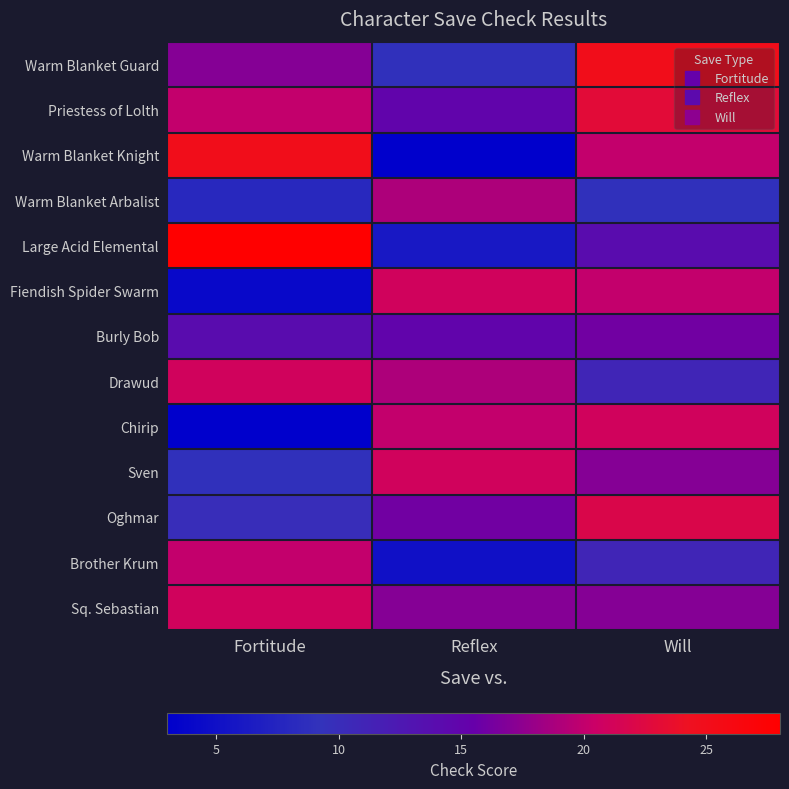

Reading right to left, list all the values displayed in this chart.

Warm Blanket Guard: Will=25	Reflex=9	Fortitude=17
Priestess of Lolth: Will=23	Reflex=15	Fortitude=20
Warm Blanket Knight: Will=20	Reflex=3	Fortitude=25
Warm Blanket Arbalist: Will=9	Reflex=19	Fortitude=8
Large Acid Elemental: Will=14	Reflex=6	Fortitude=28
Fiendish Spider Swarm: Will=20	Reflex=21	Fortitude=4
Burly Bob: Will=16	Reflex=15	Fortitude=14
Drawud: Will=11	Reflex=19	Fortitude=21
Chirip: Will=21	Reflex=20	Fortitude=3
Sven: Will=17	Reflex=21	Fortitude=9
Oghmar: Will=22	Reflex=16	Fortitude=10
Brother Krum: Will=11	Reflex=5	Fortitude=20
Sq. Sebastian: Will=17	Reflex=17	Fortitude=21